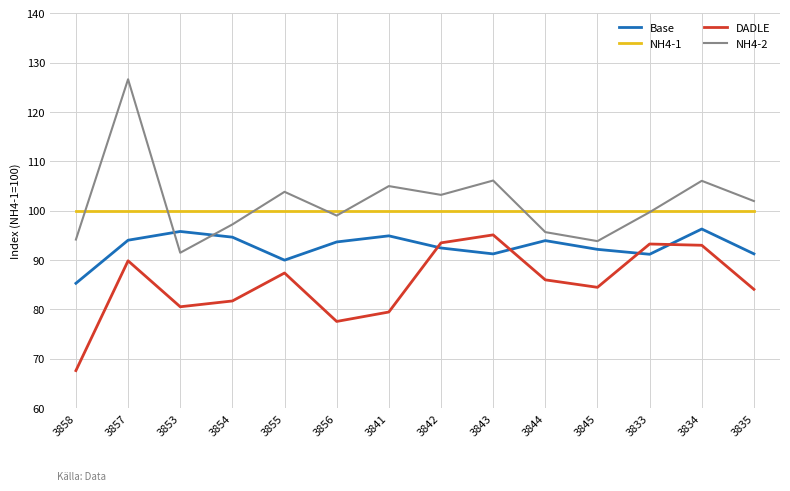

At how many categories does at least one series exceed 85?

14